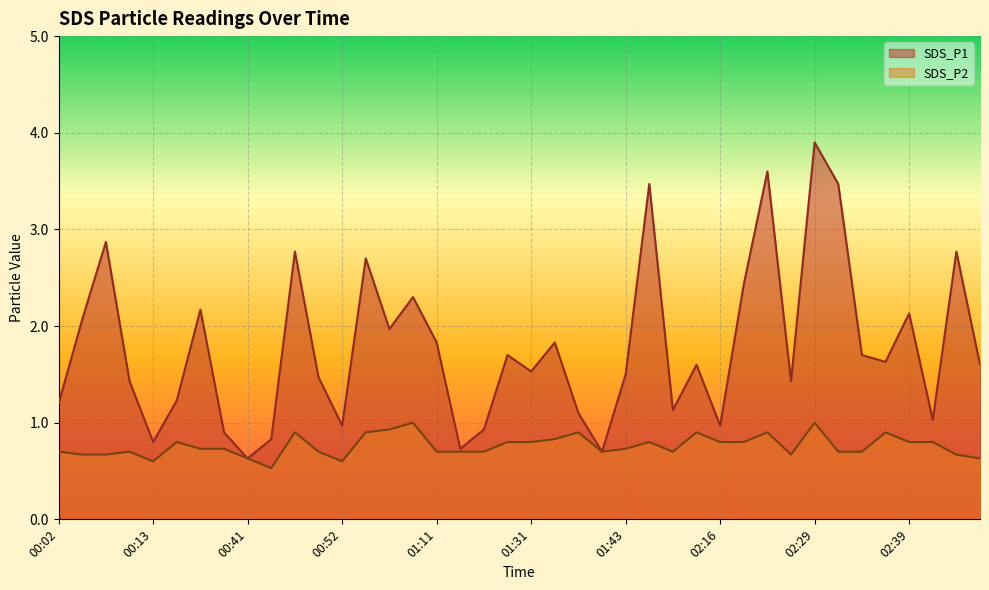

Does the chart display data point markers on the line(s)?

No